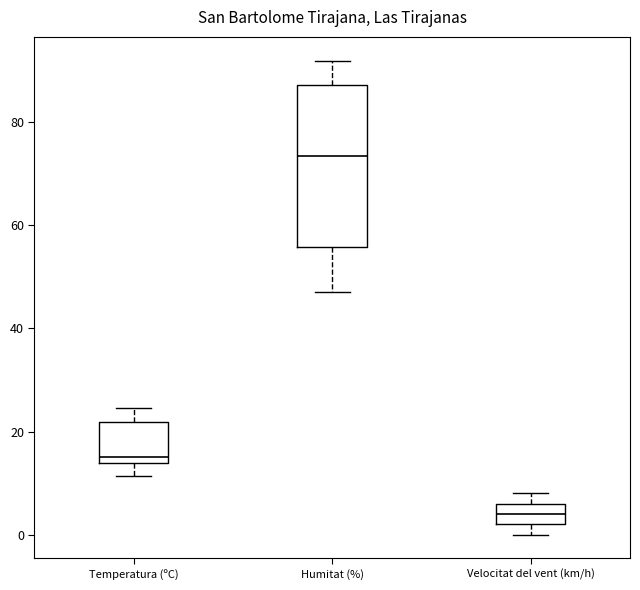

Which box's median line is the highest?

Humitat (%)